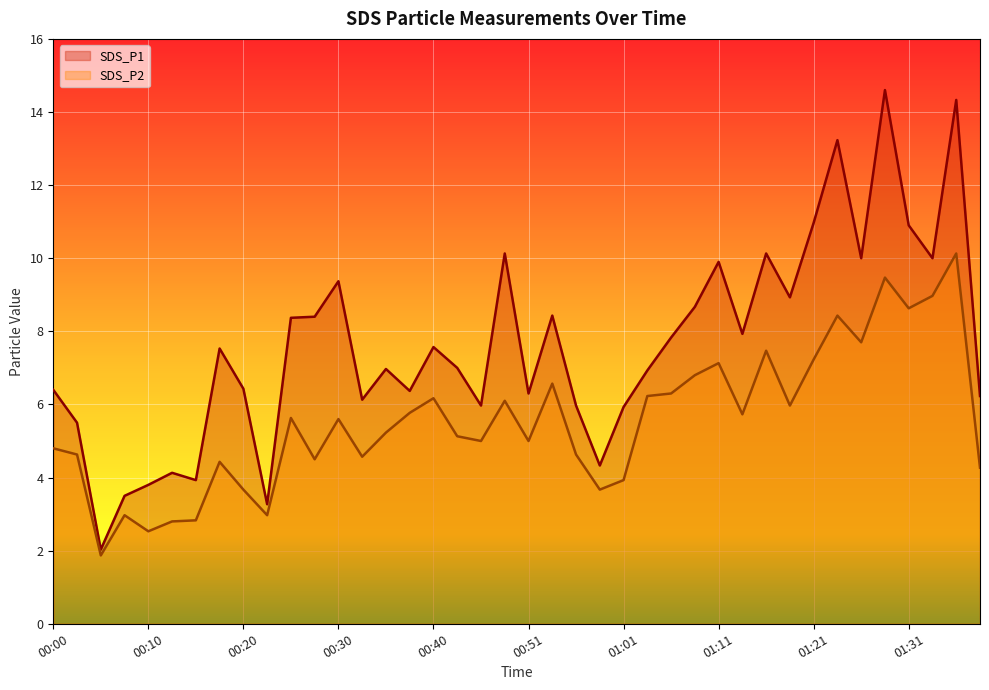

What is the total value across all series at 01:31?

19.5